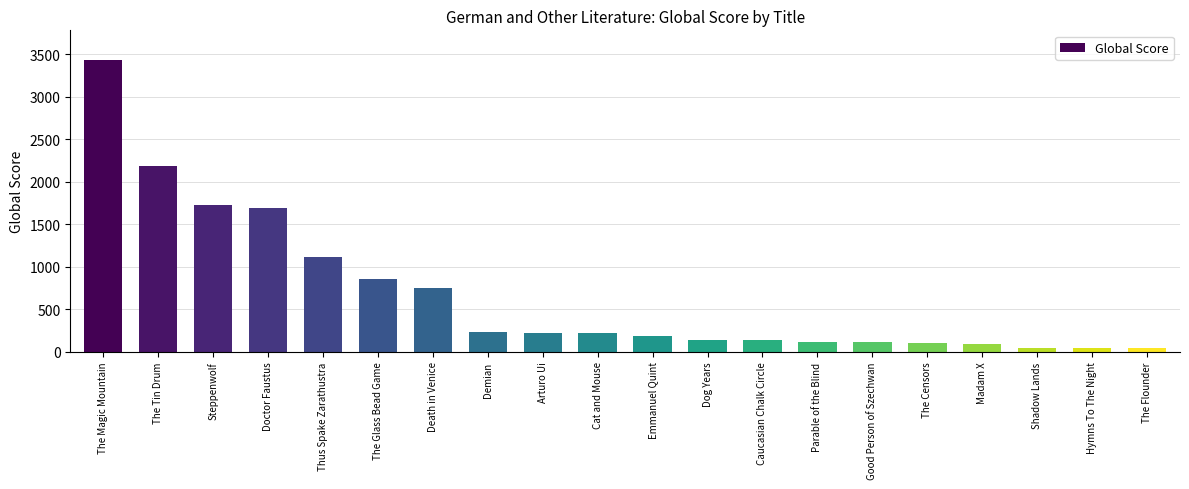

Does the chart contain stacked bars?

No